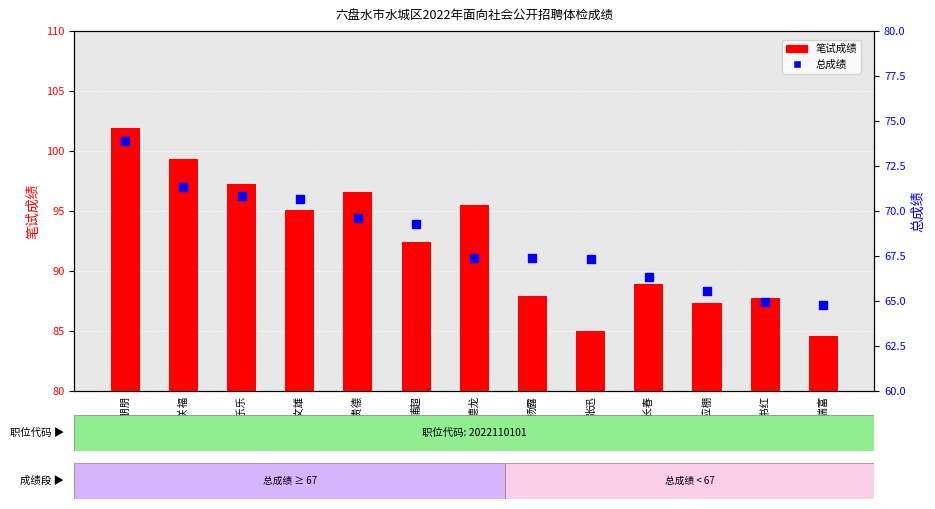

Which series reaches the maximum Y coordinate?

笔试成绩